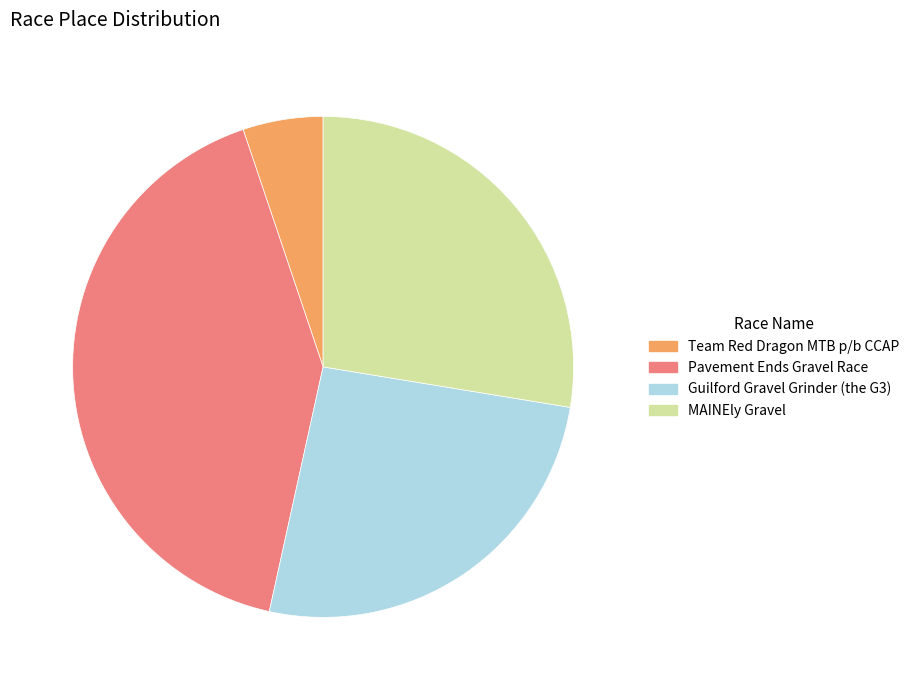

Is the sum of Team Red Dragon MTB p/b CCAP and MAINEly Gravel greater than half?

No